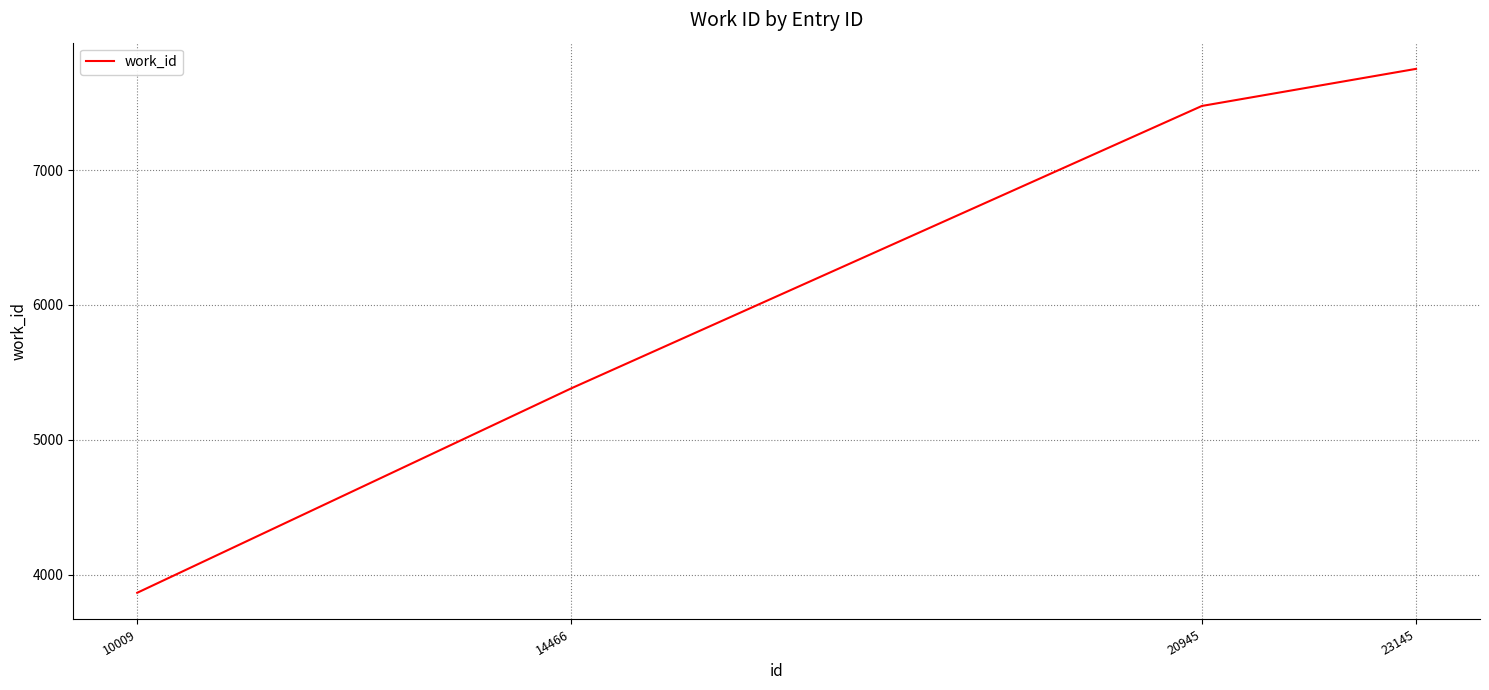

What is the smallest value displayed?

3866